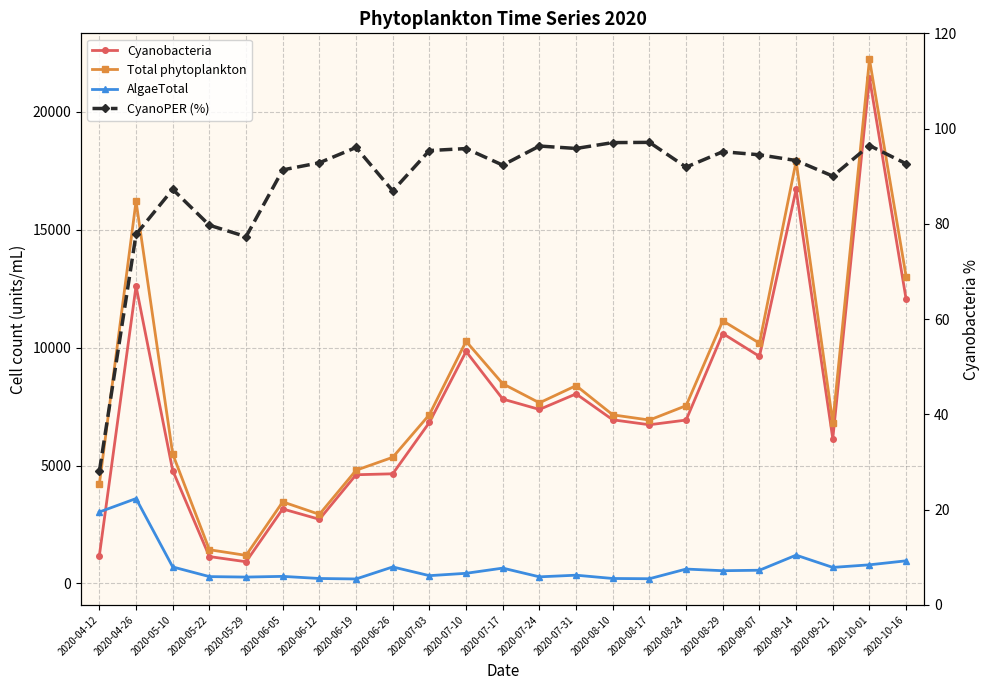

Reading left to right, list all the values displayed in this chart.

Cyanobacteria: 1180.0	12610.0	4790.0	1140.0	920.0	3160.0	2720.0	4610.0	4650.0	6830.0	9840.0	7820.0	7380.0	8040.0	6940.0	6730.0	6930.0	10600.0	9630.0	16710.0	6140.0	21440.0	12050.0
Total phytoplankton: 4210.0	16210.0	5490.0	1430.0	1190.0	3460.0	2930.0	4800.0	5350.0	7160.0	10270.0	8470.0	7660.0	8390.0	7150.0	6930.0	7540.0	11140.0	10190.0	17910.0	6820.0	22230.0	13010.0
AlgaeTotal: 3030.0	3600.0	700.0	290.0	270.0	300.0	210.0	190.0	700.0	330.0	430.0	650.0	280.0	350.0	210.0	200.0	610.0	540.0	560.0	1200.0	680.0	790.0	960.0
CyanoPER (%): 28.0	77.8	87.2	79.7	77.3	91.3	92.8	96.0	86.9	95.4	95.8	92.3	96.3	95.8	97.1	97.1	91.9	95.2	94.5	93.3	90.0	96.5	92.6